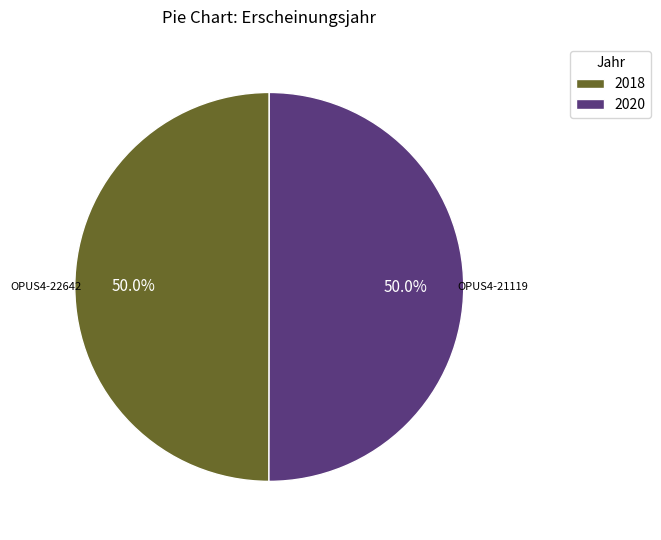

To the nearest percent, what is the average slice percentage?

50%